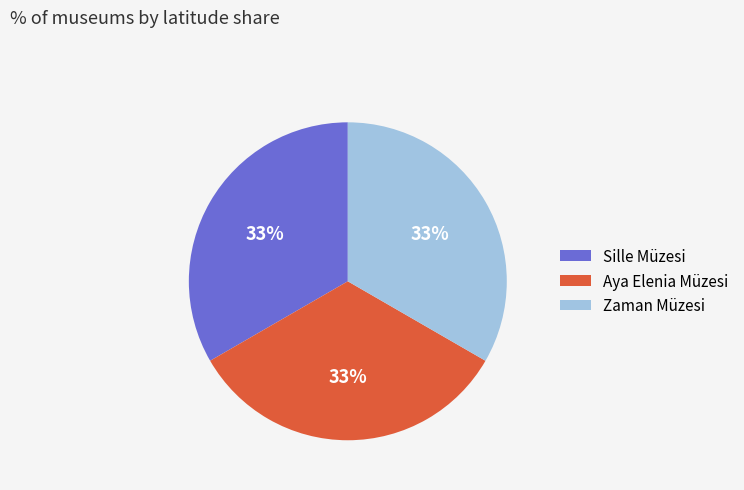

What is the ratio of the value at Sille Müzesi to the value at Zaman Müzesi?

1.0